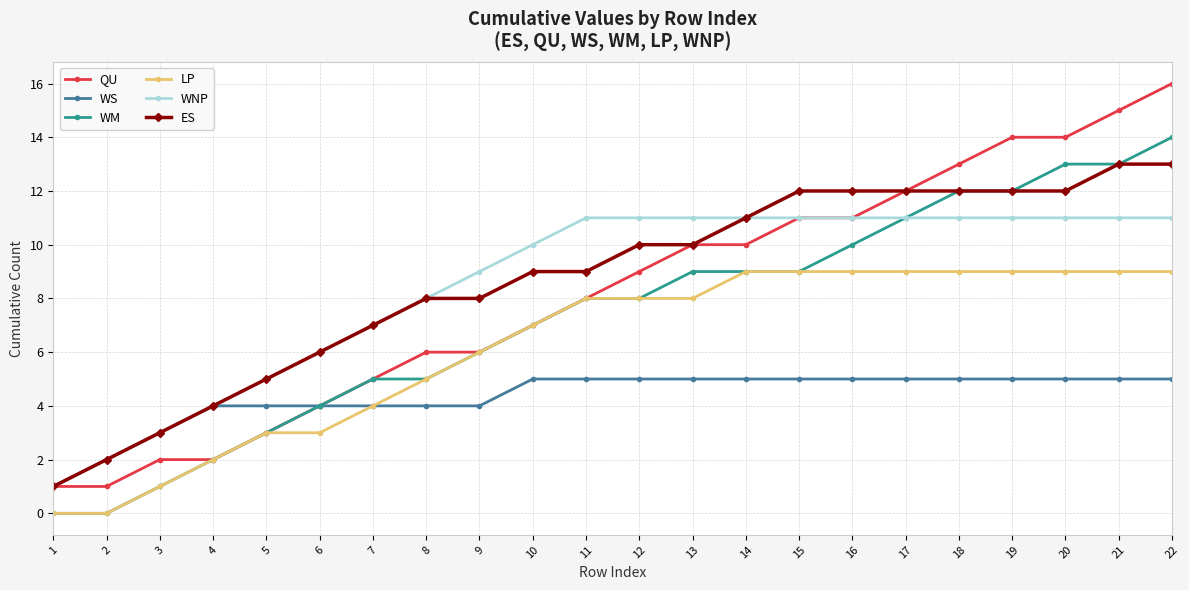

Which series has the largest total across all categories?

ES